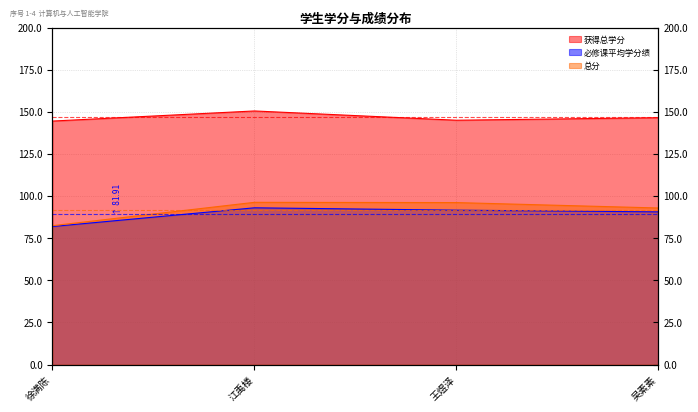

What are all the series names shown in the legend?

获得总学分, 必修课平均学分绩, 总分